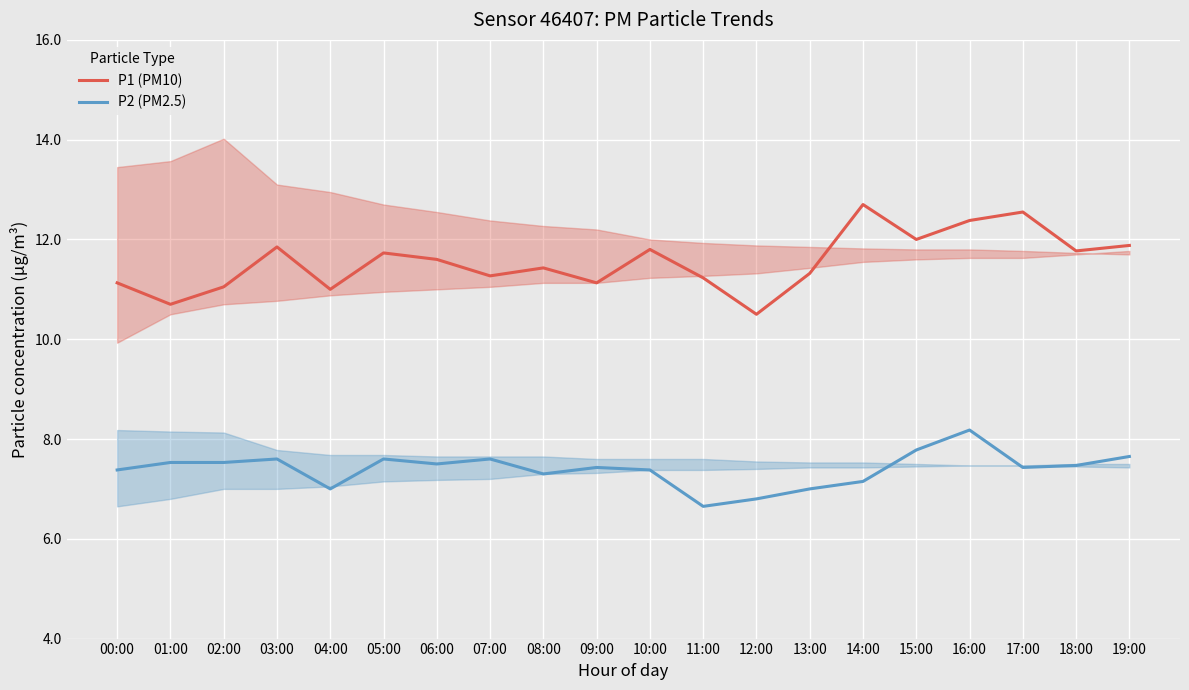

At which label does P2 (PM2.5) first exceed 7?

00:00